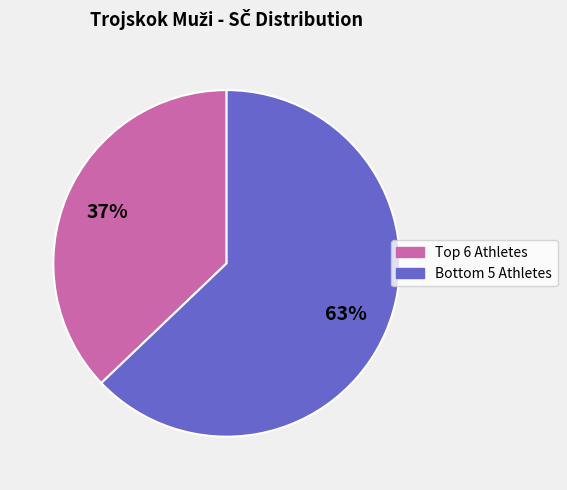

To the nearest percent, what is the average slice percentage?

50%